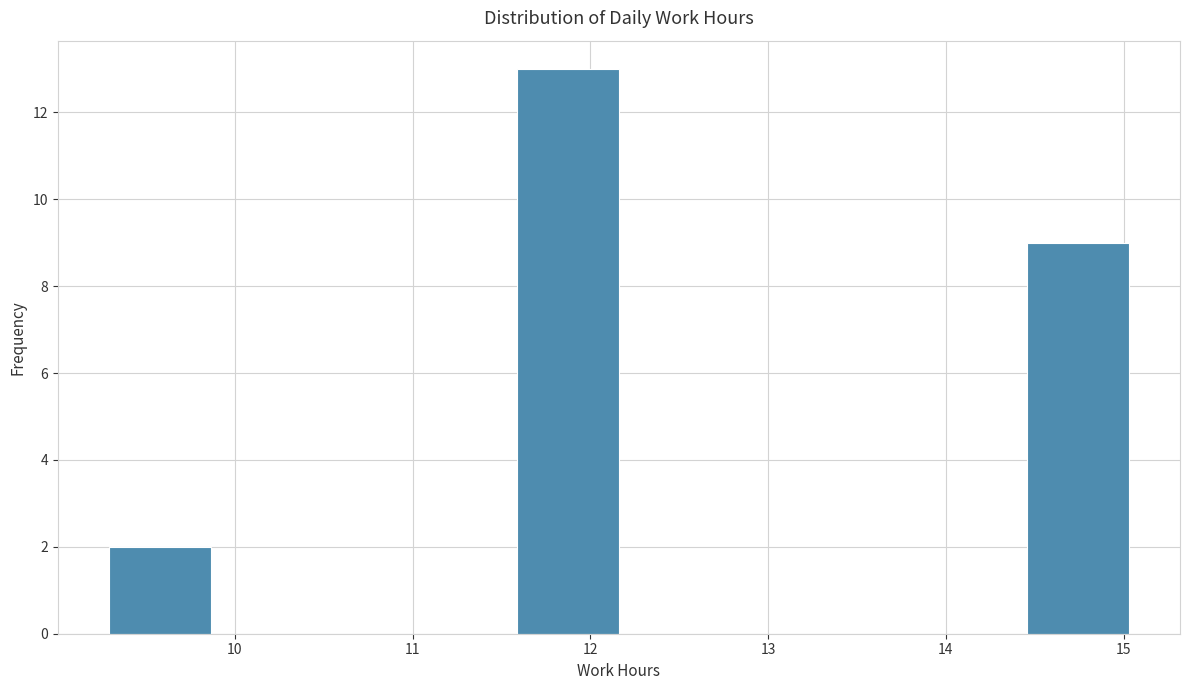

Which range on the x-axis has the tallest bar?

11.6 to 12.2